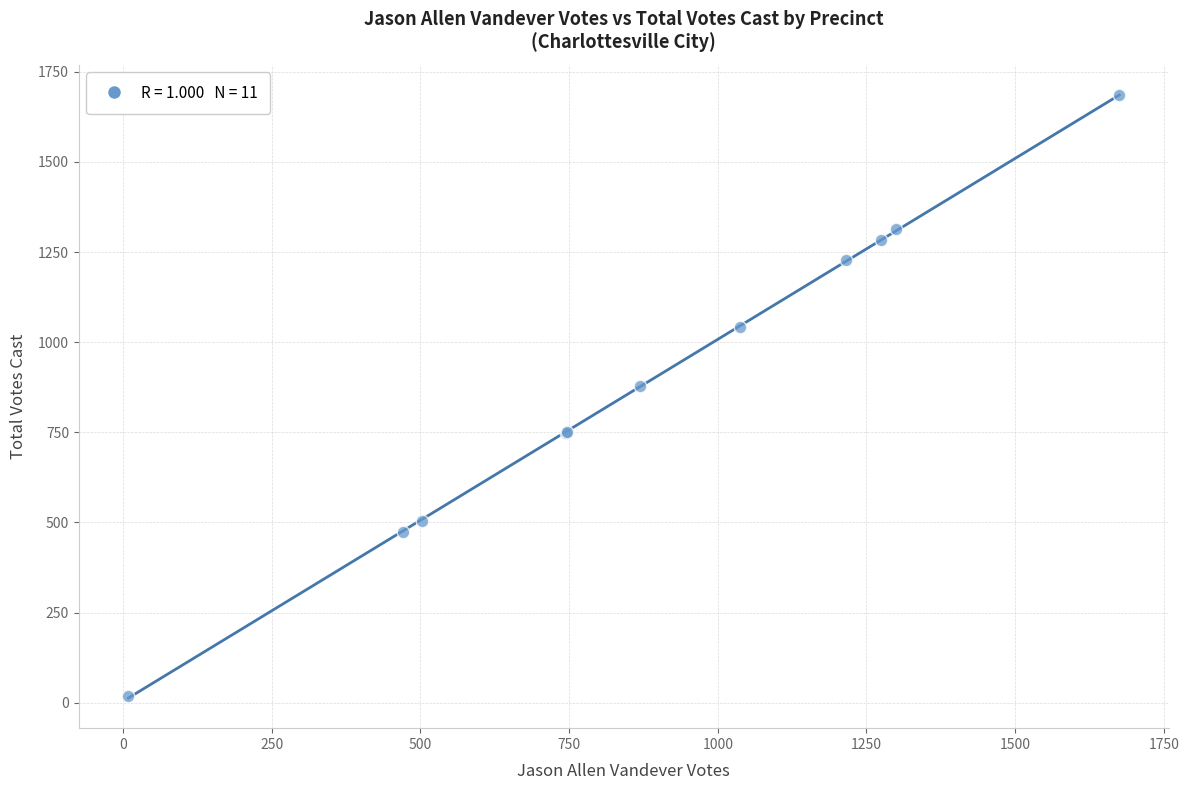

What Y value in the scatter plot is closest to 852?

879